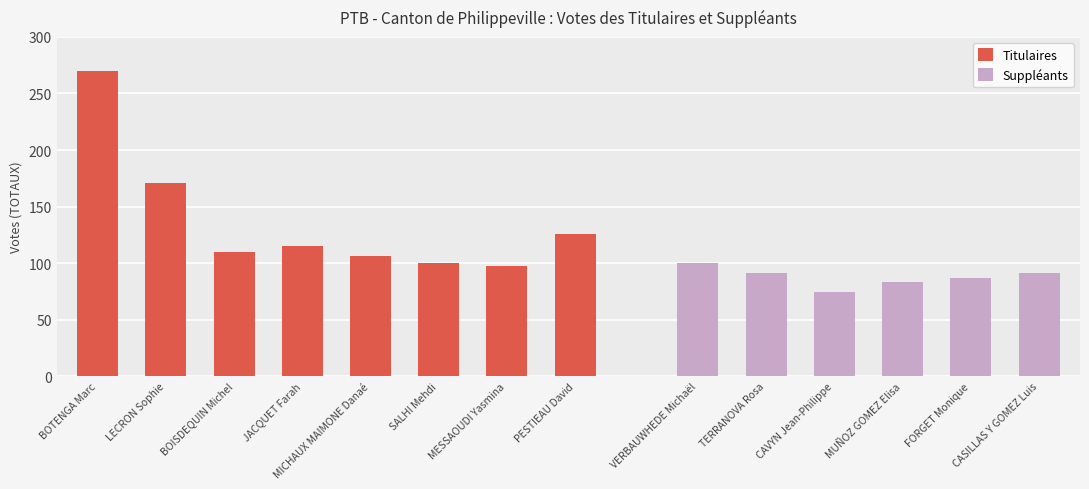

What is the label of the 8th bar from the right?

BOTENGA Marc